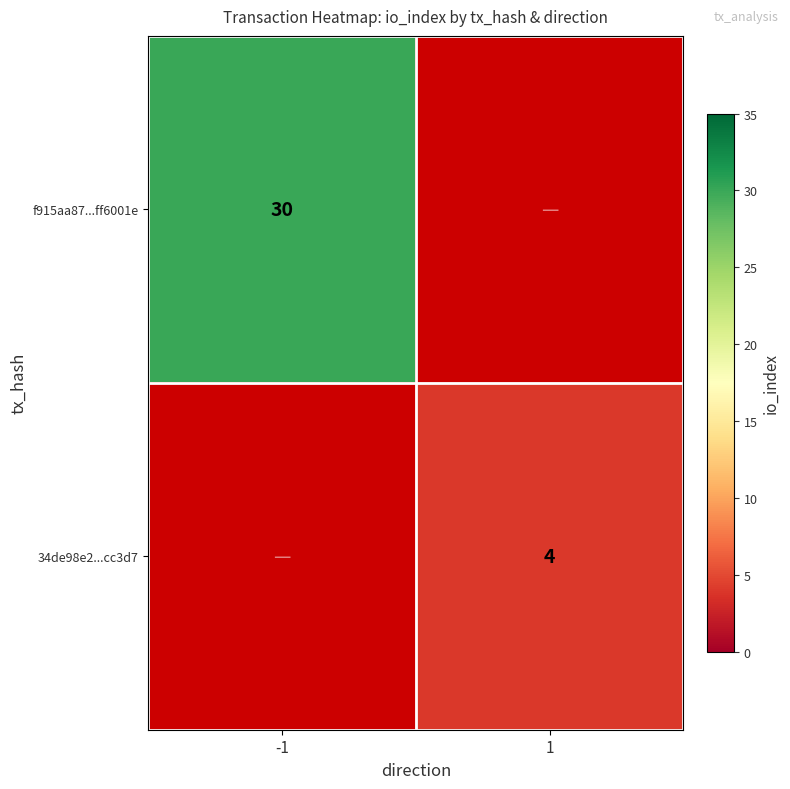

Is it true that f915aa87...ff6001e equals 44 at -1?

False